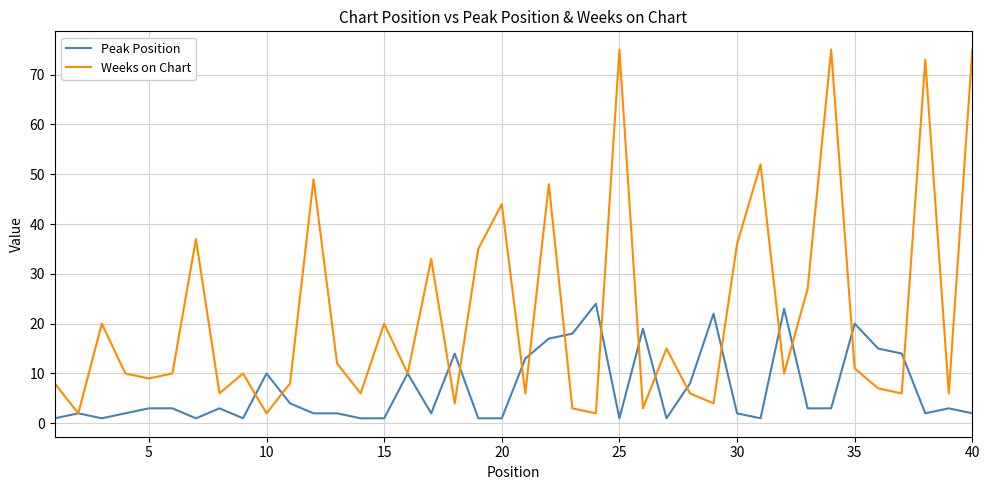

What are all the series names shown in the legend?

Peak Position, Weeks on Chart